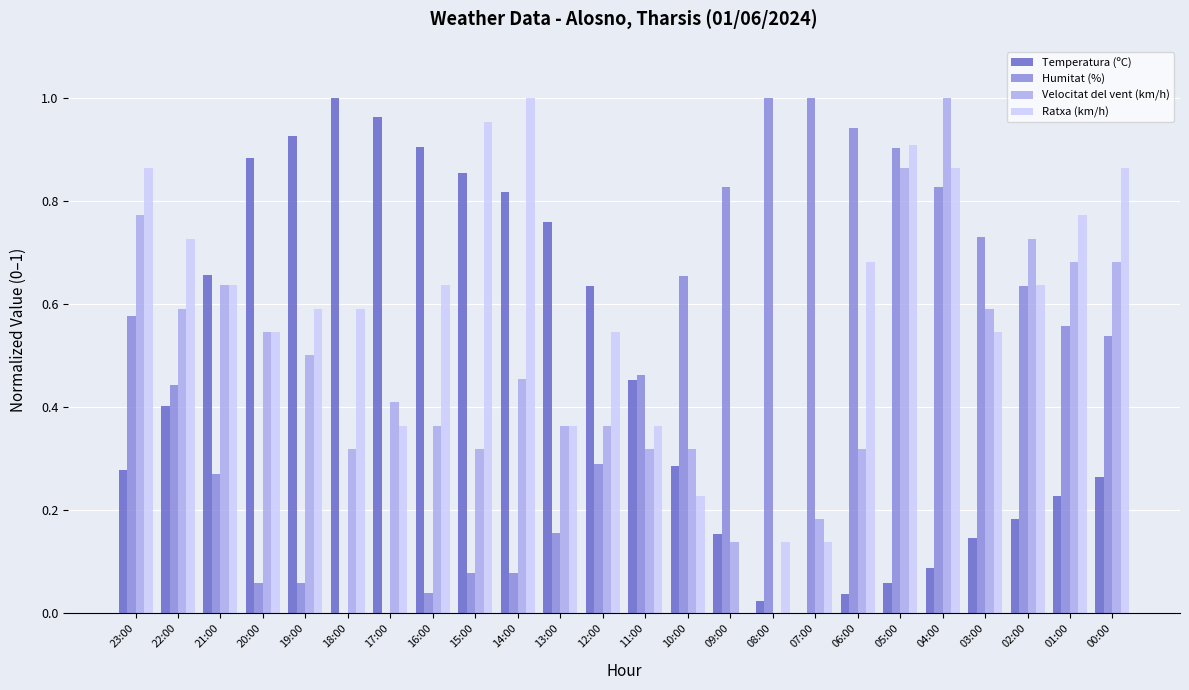

At which label does Velocitat del vent (km/h) reach its peak?

04:00